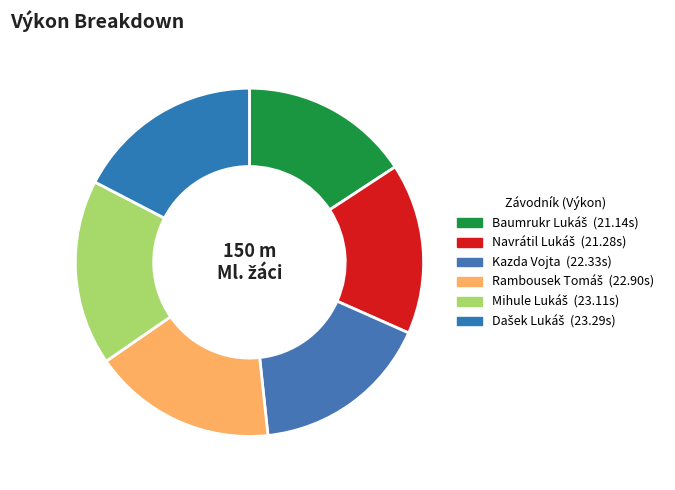

Does Navrátil Lukáš account for over 50% of the chart?

No